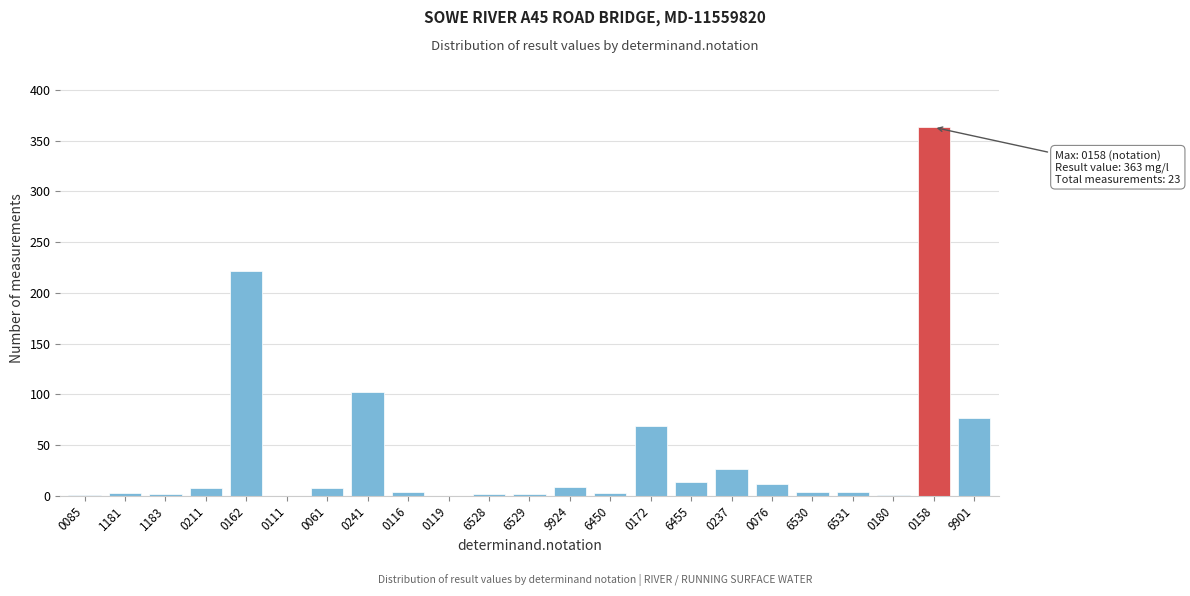

What is the sum of all values?

931.7